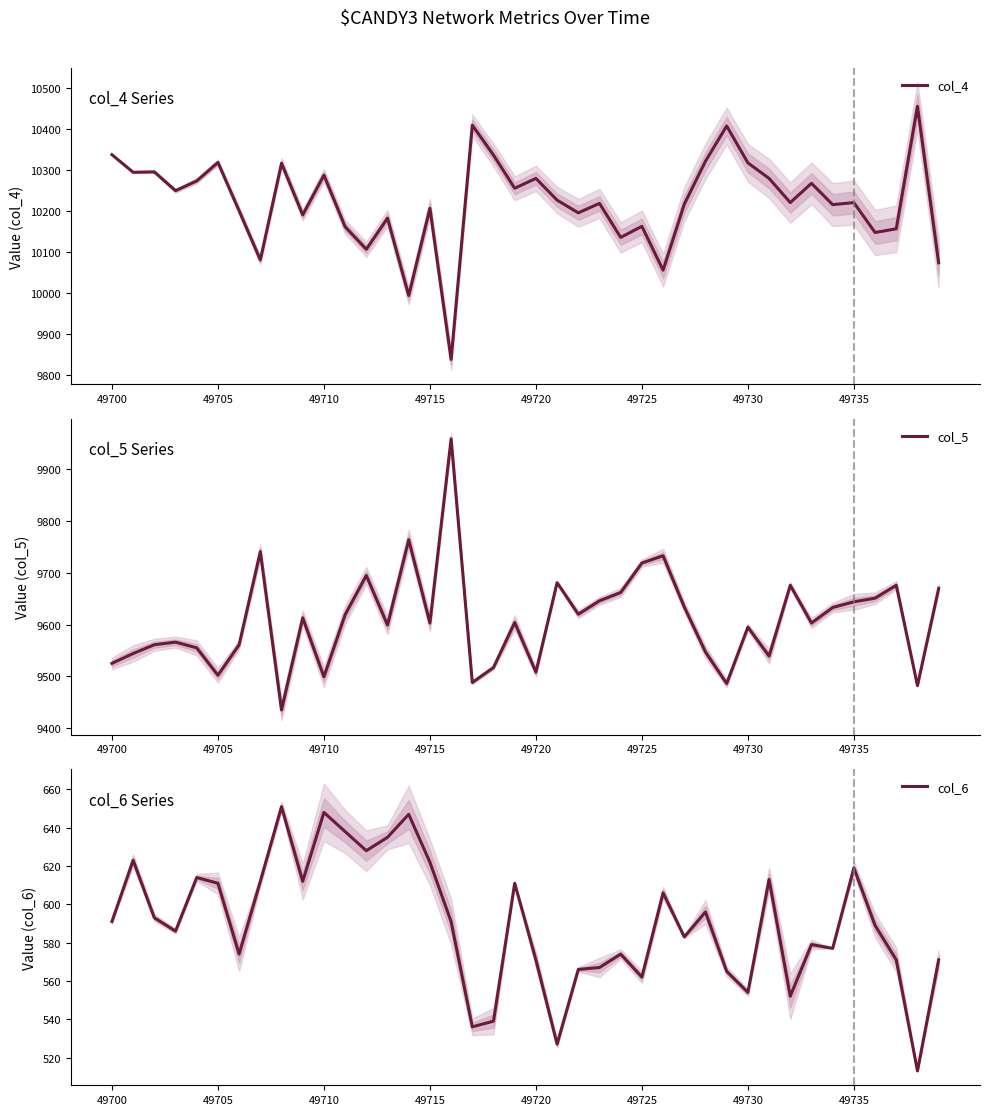

Is it true that col_4 equals 10317 at 49730?

True